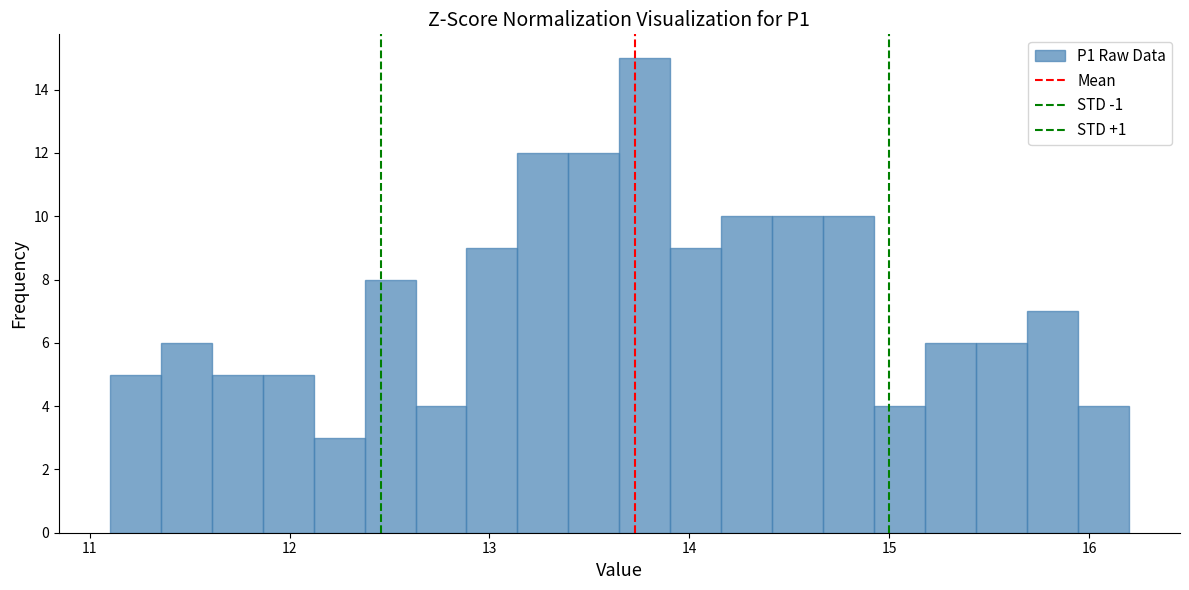

Around what value on the x-axis is the tallest bar? Give the approximate position of its centre, as read against the axis.

13.8